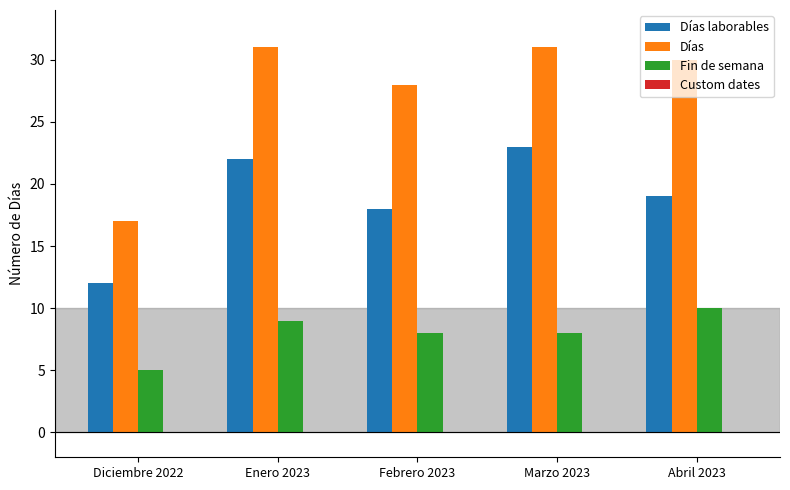

Rank the series by their average value, from lowest to highest.

Fin de semana, Días laborables, Días